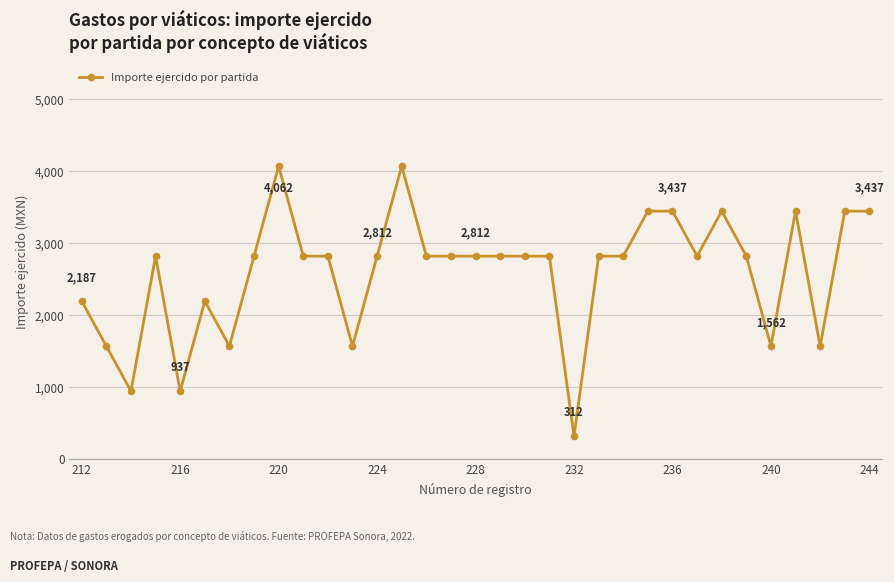

What is the difference between the maximum and second lowest values?

3125.0